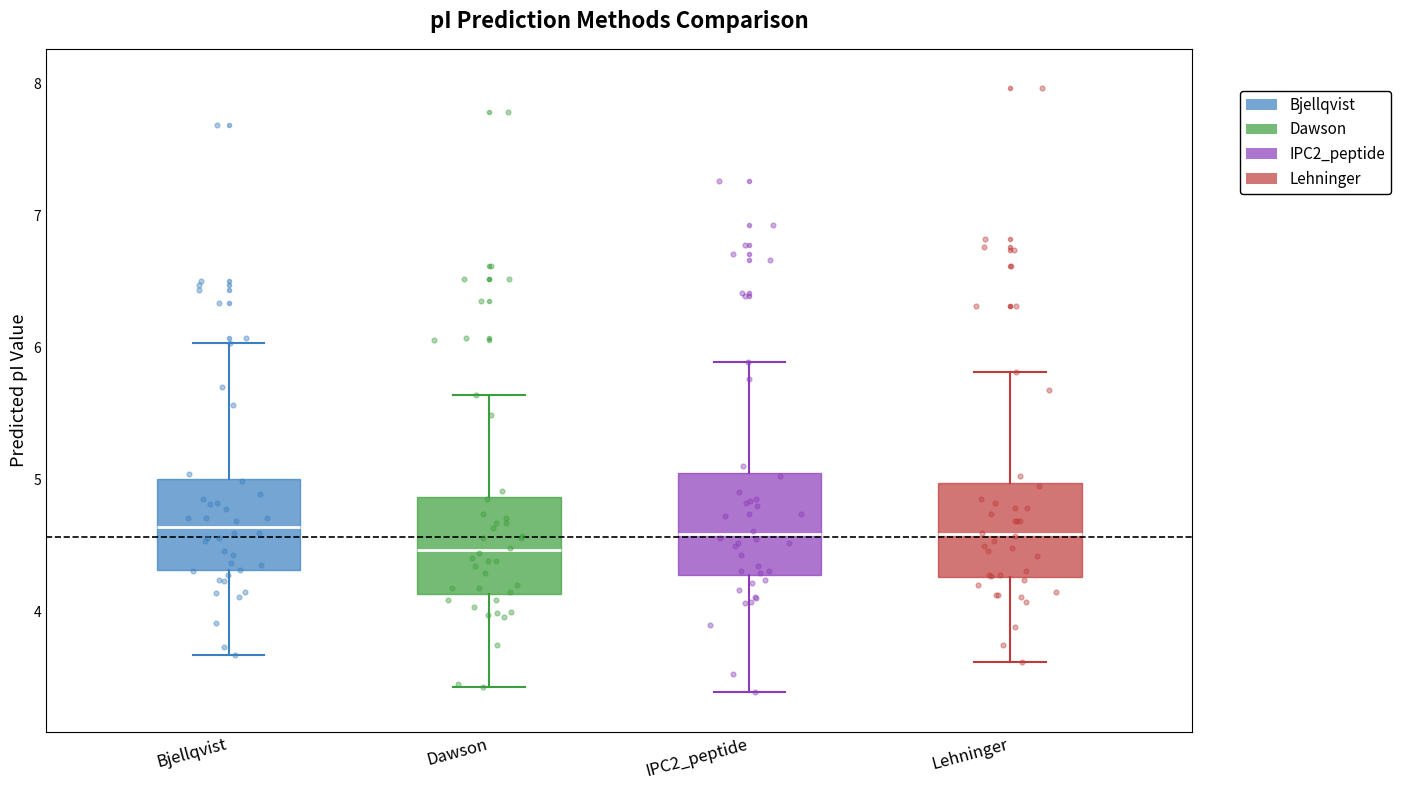

Reading left to right, transcribe this box plot: for each box, give where its median line is, the range the box spans, and where its two whiskers end, as read against the y-axis. The values are not printed on the chart, so give them approximately, as read against the axis.

Bjellqvist: median 4.6, box 4.3 to 5.0, whiskers 3.7 to 6.0
Dawson: median 4.5, box 4.1 to 4.9, whiskers 3.4 to 5.6
IPC2_peptide: median 4.6, box 4.3 to 5.0, whiskers 3.4 to 5.9
Lehninger: median 4.6, box 4.3 to 5.0, whiskers 3.6 to 5.8